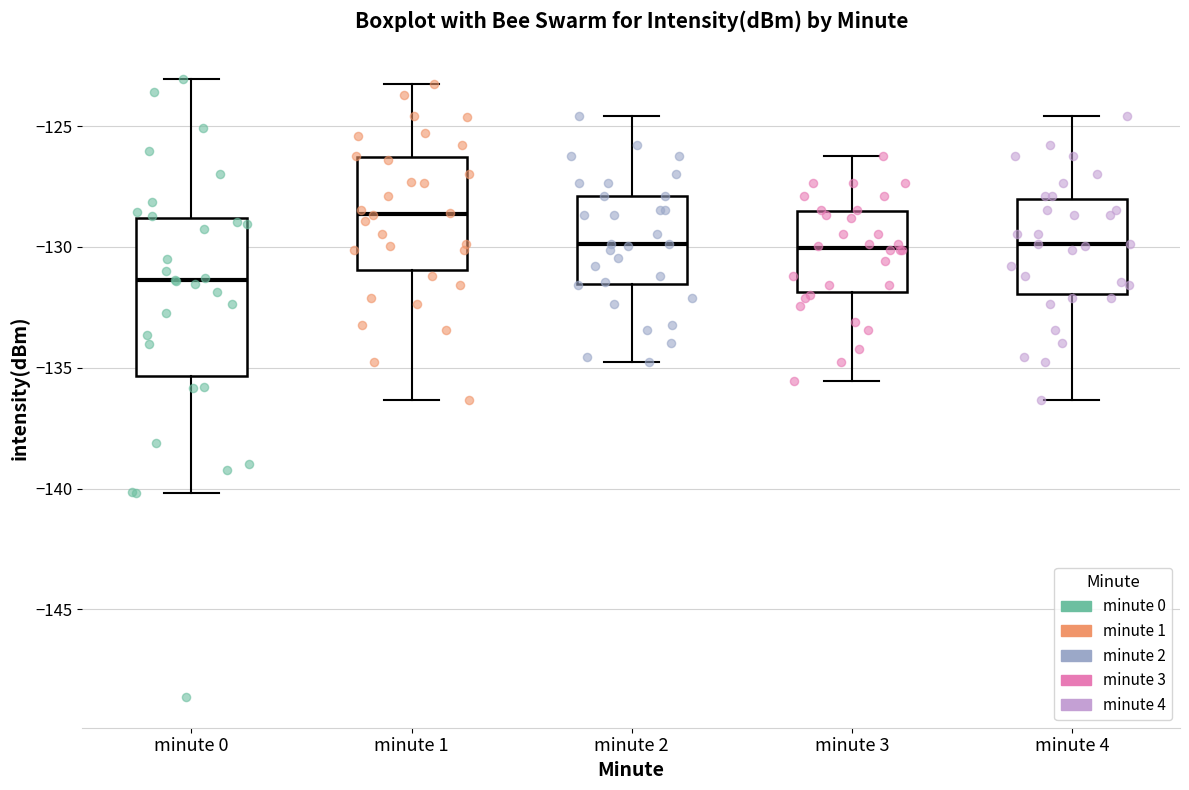

Which box's median line is the lowest?

minute 0